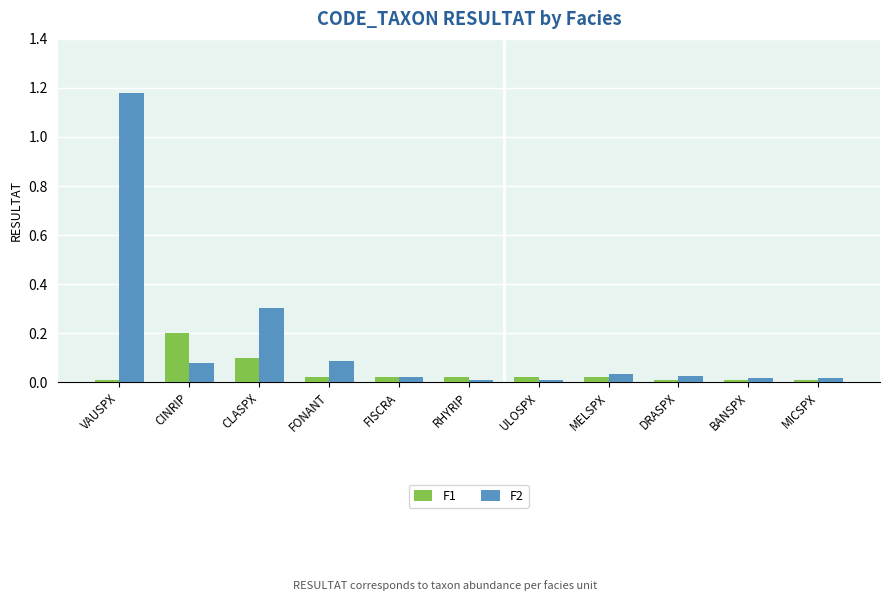

Read the F2 value at CLASPX.

0.3